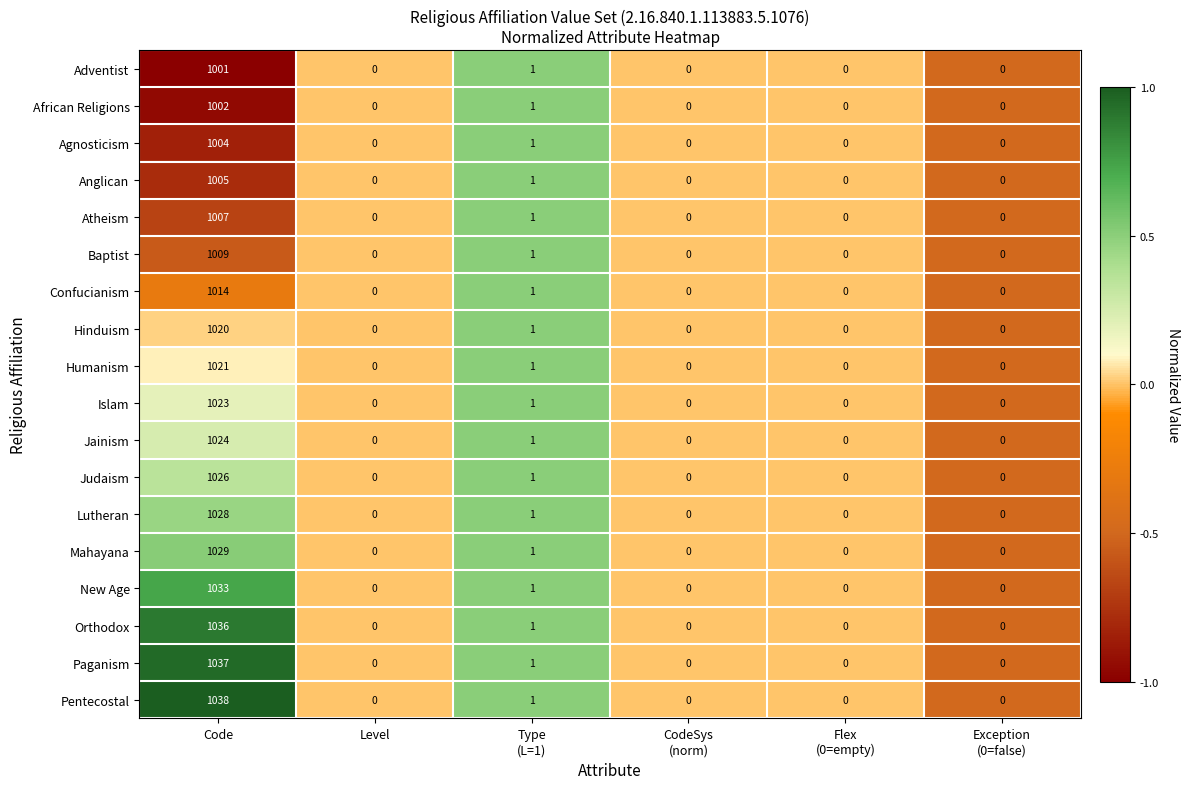

What is the difference between the maximum and minimum values in the Mahayana series?

1029